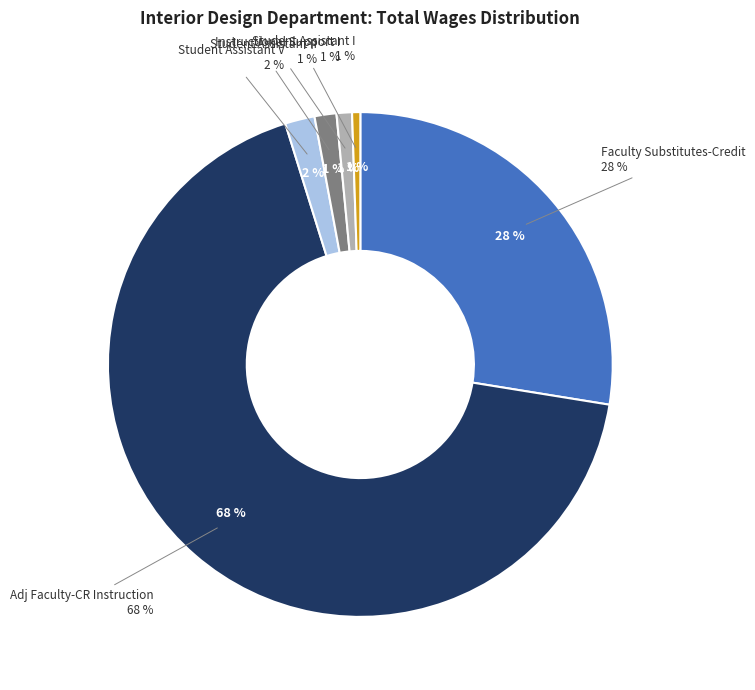

Count the number of slices in the pie.

6